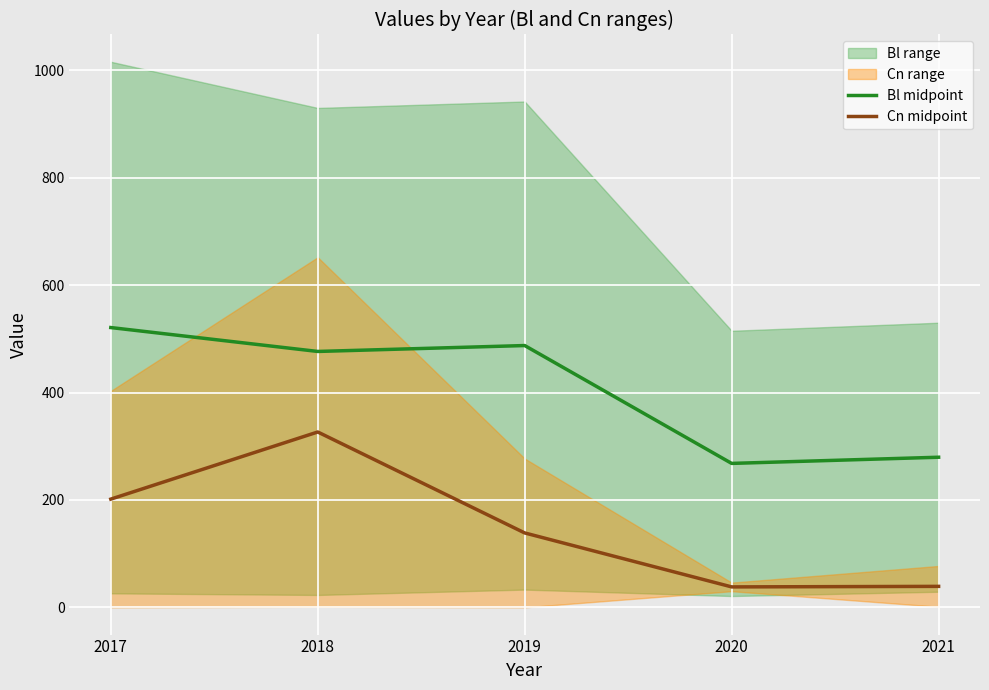

True or false: Bl_mid and Cn_mid cross at least once.

False